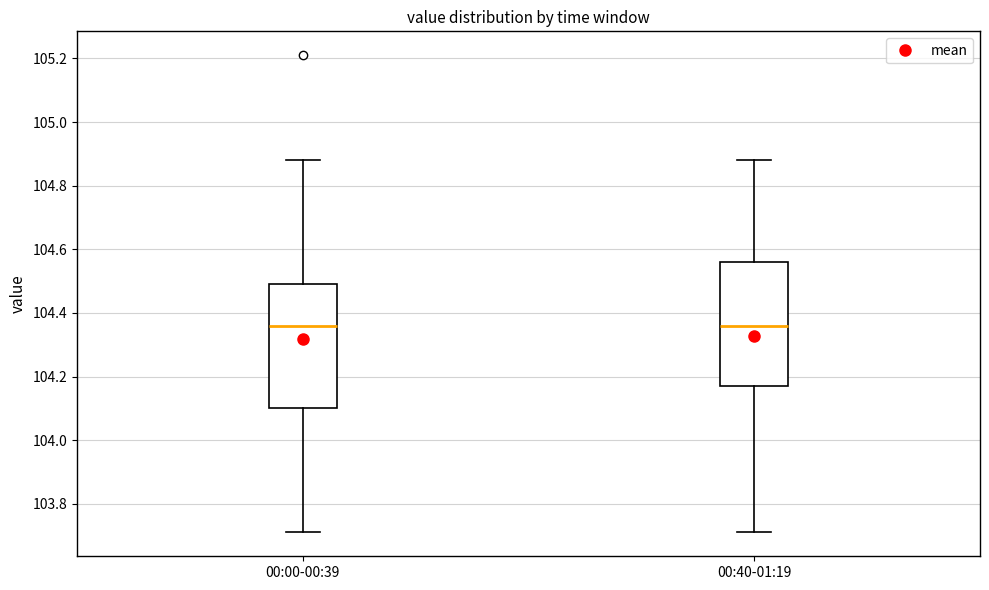

Where is the lower edge of the box for 00:40-01:19 on the y-axis? The values are not printed on the chart, so give them approximately, as read against the axis.

104.18